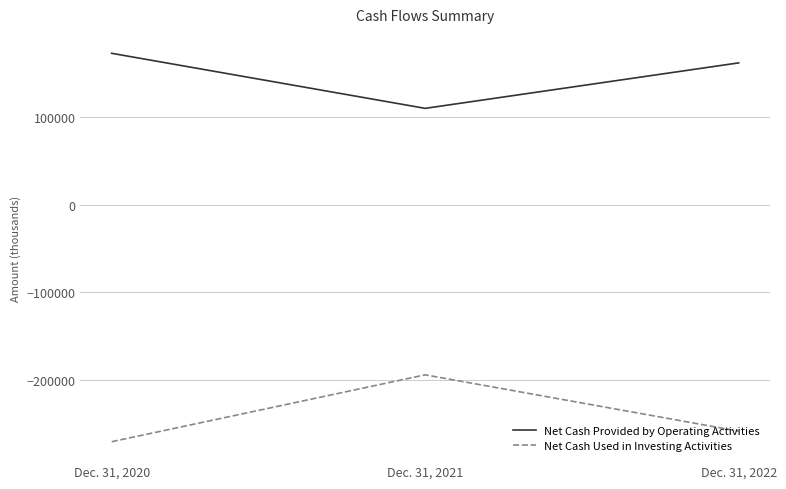

Count the Net Cash Used in Investing Activities values in the range -270948 to -194481.

3